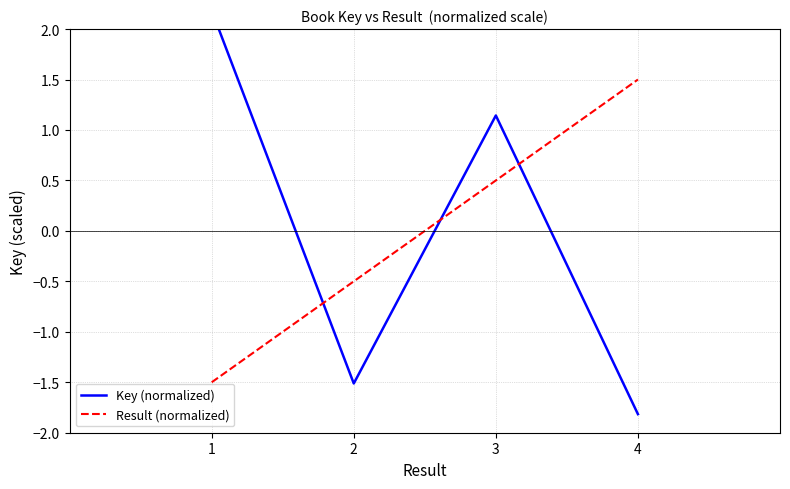

What is the approximate value of Key (normalized) at 4?

-1.8